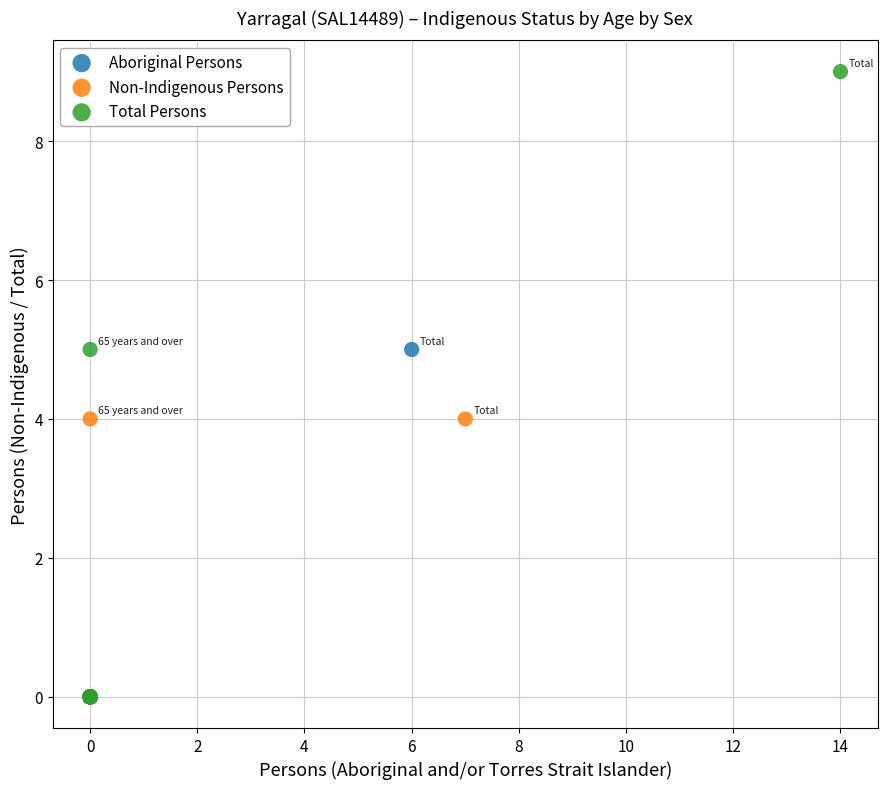

Which series has the largest Y range (max minus min)?

Total Persons